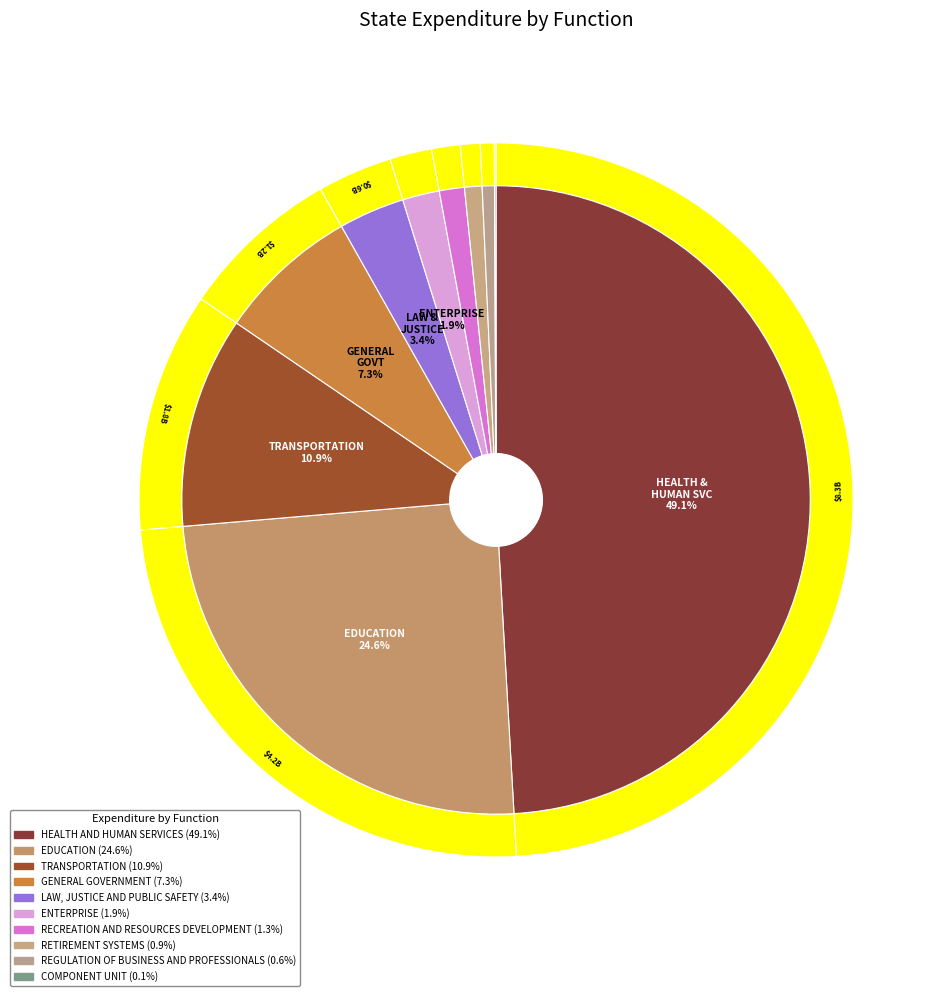

Between RECREATION AND RESOURCES DEVELOPMENT and TRANSPORTATION, which is larger?

TRANSPORTATION